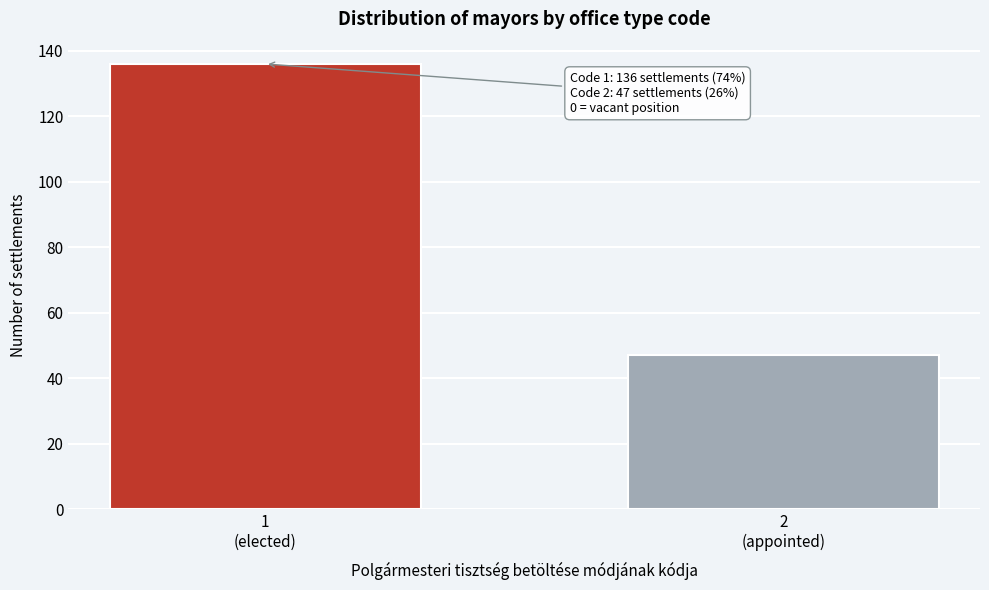

Reading left to right, transcribe all the data shown in this chart.

136	47